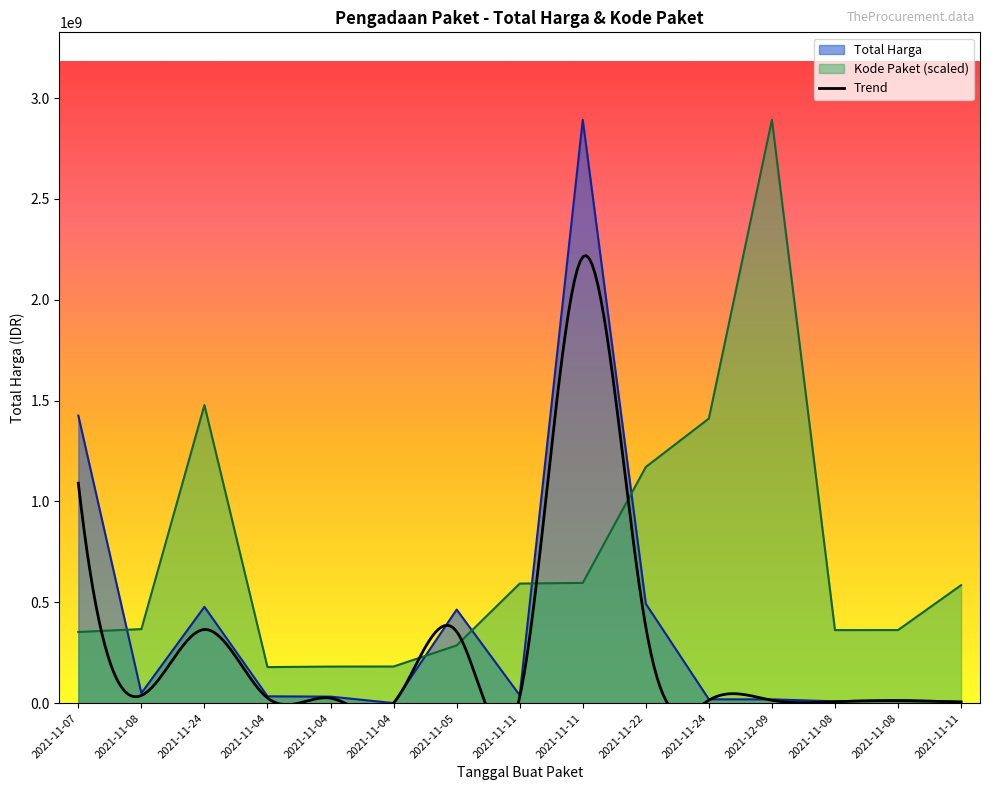

What is the label of the 13th point from the left?

2021-11-08